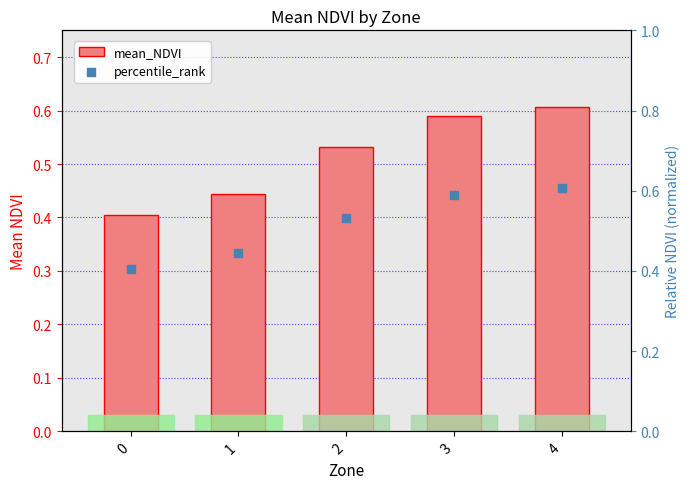

Is the value of percentile_rank at 0 greater than the value of mean_NDVI at 1?

No